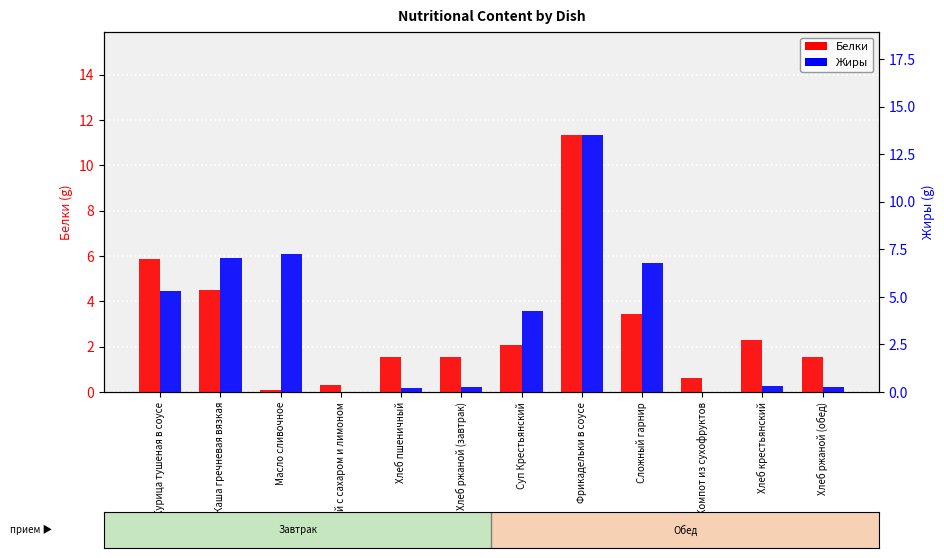

Rank the series by their maximum value, from highest to lowest.

Жиры, Белки